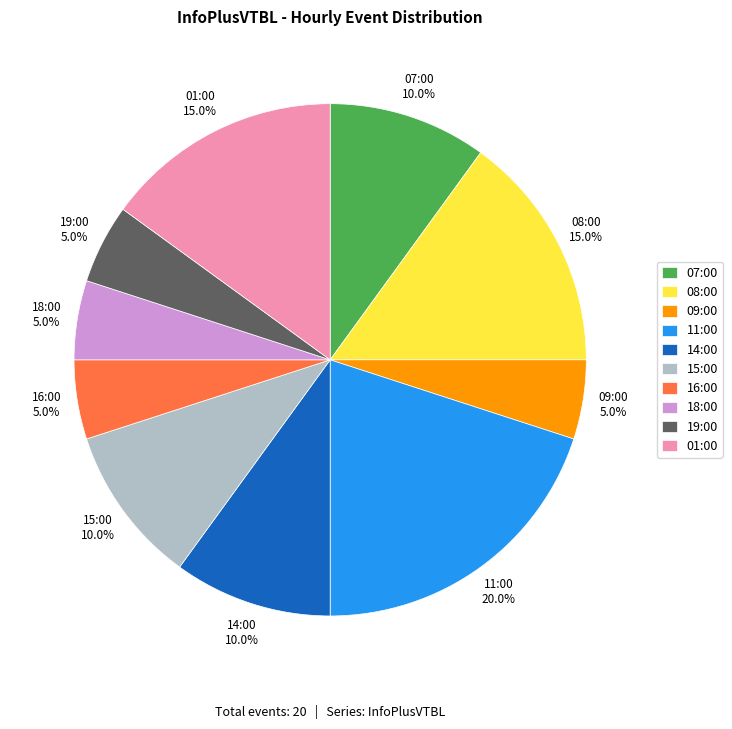

To the nearest percent, what is the average slice percentage?

10%